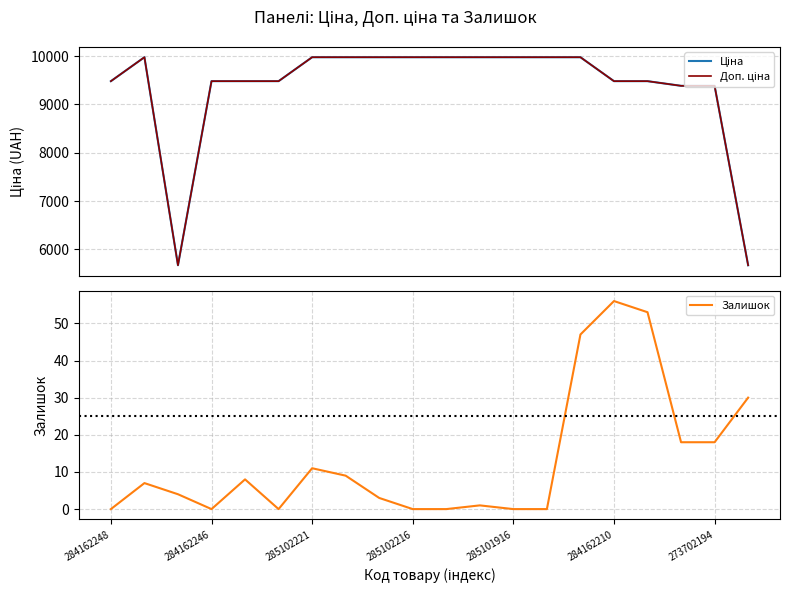

What position from the left is 285102221?

3